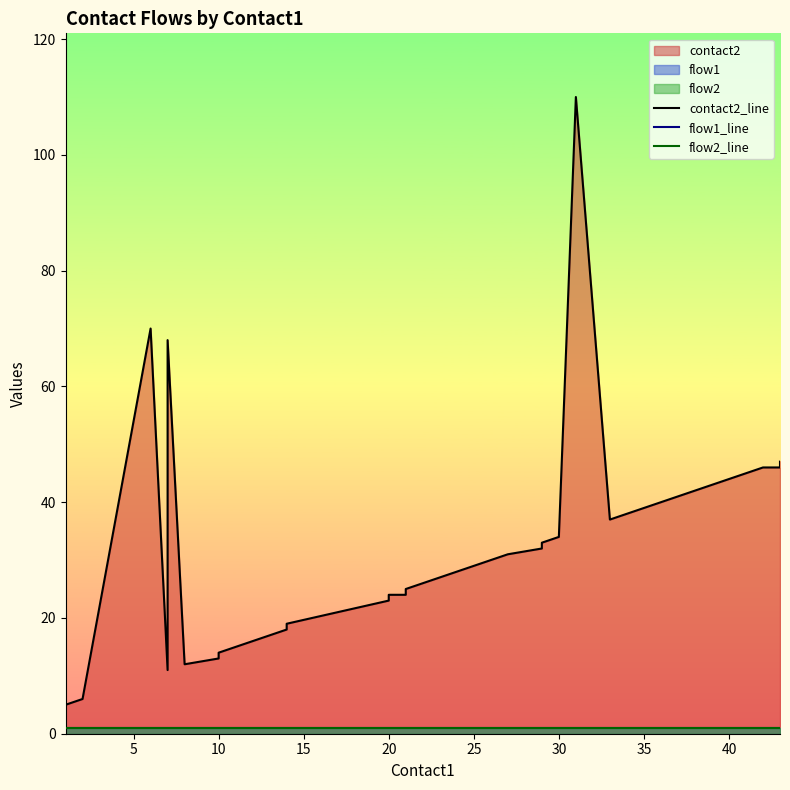

What is the label of the 11th point from the left?

10